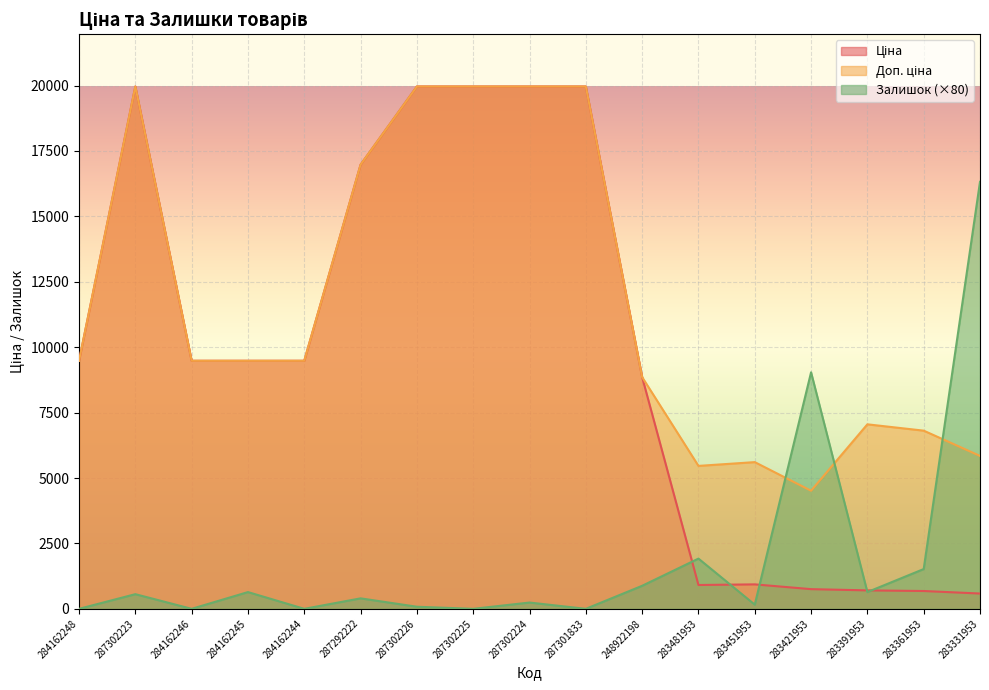

At which category is the sum across all series the highest?

287302223